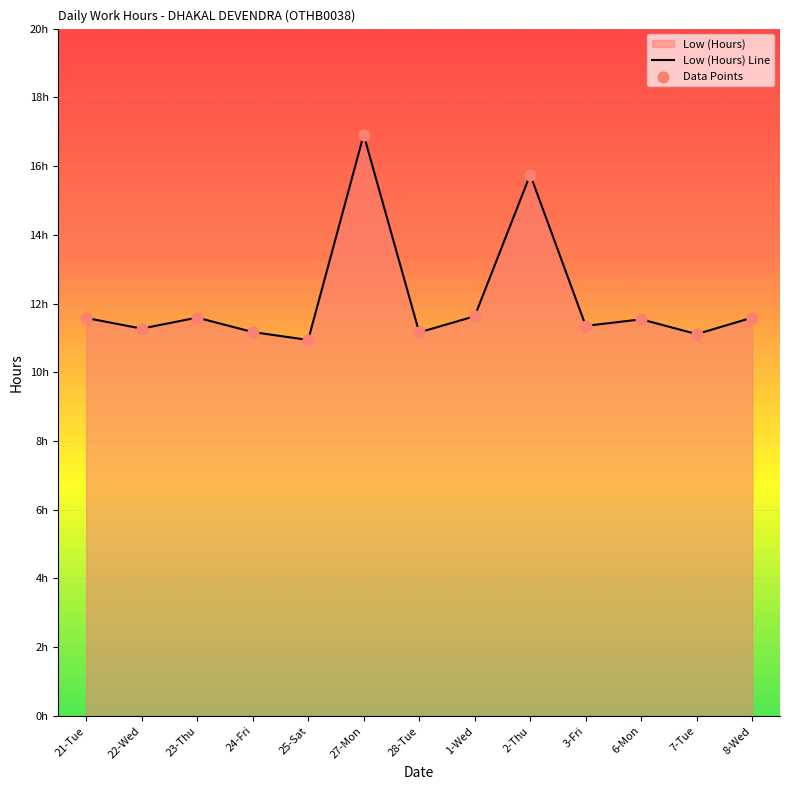

Is the value of Low (Hours) Line at 8-Wed greater than the value of Data Points at 27-Mon?

No